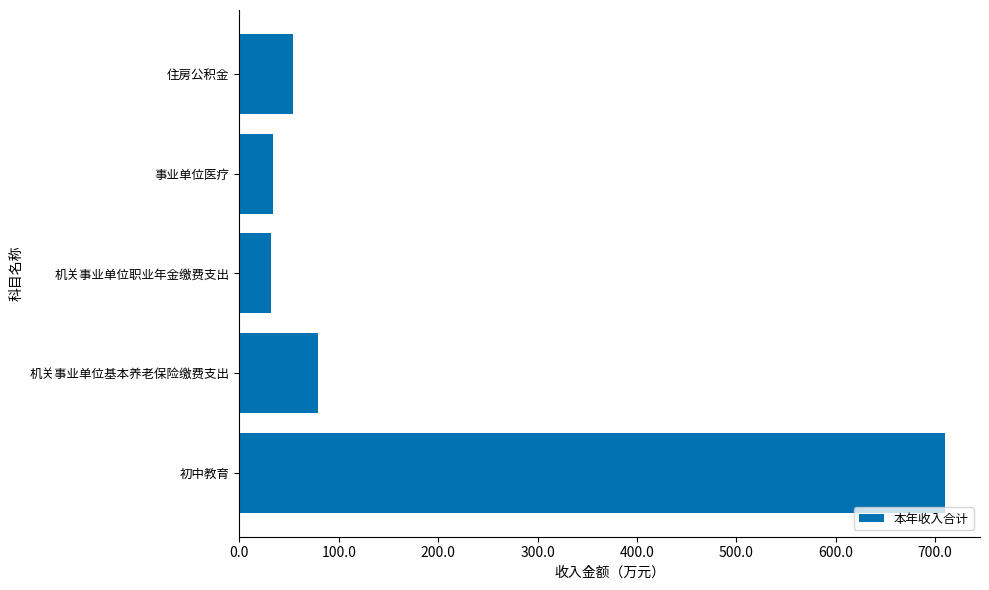

True or false: the data shows 709.6 at 初中教育.

True